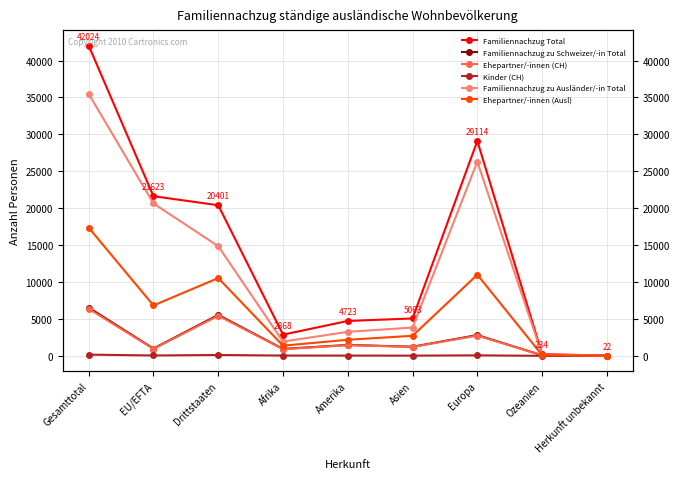

What is the total value across all series at Asien?

14067